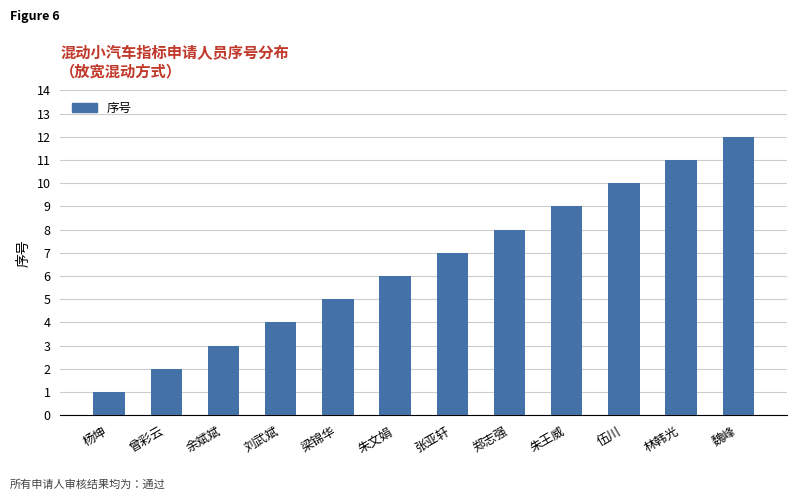

How many distinct data groups are displayed?

1